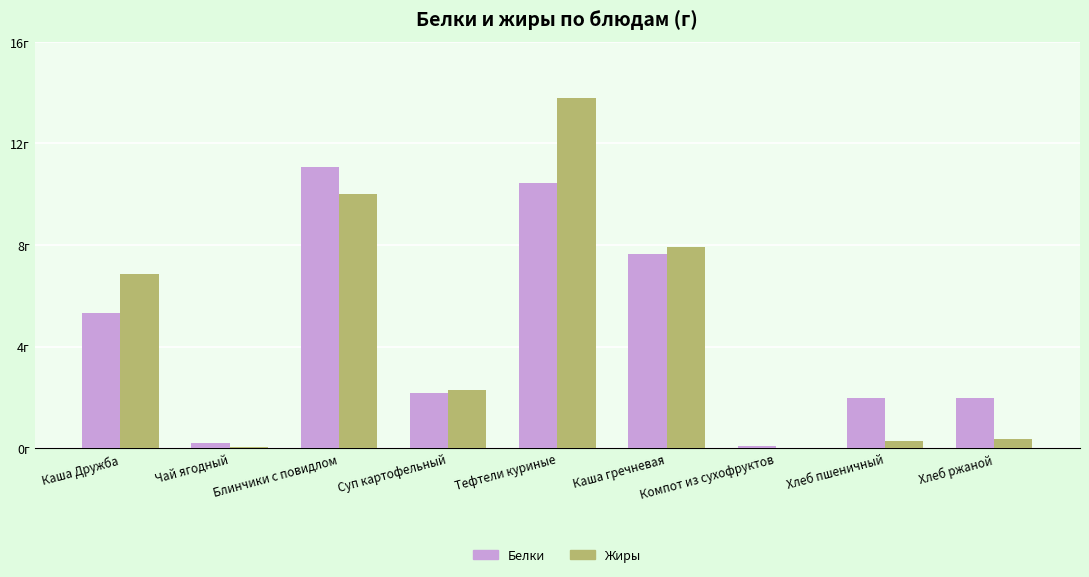

Reading left to right, extract all data points from this chart.

Белки: Каша Дружба=5.3	Чай ягодный=0.2	Блинчики с повидлом=11.1	Суп картофельный=2.2	Тефтели куриные=10.4	Каша гречневая=7.6	Компот из сухофруктов=0.1	Хлеб пшеничный=2.0	Хлеб ржаной=2.0
Жиры: Каша Дружба=6.9	Чай ягодный=0.1	Блинчики с повидлом=10.0	Суп картофельный=2.3	Тефтели куриные=13.8	Каша гречневая=7.9	Компот из сухофруктов=0.0	Хлеб пшеничный=0.3	Хлеб ржаной=0.4